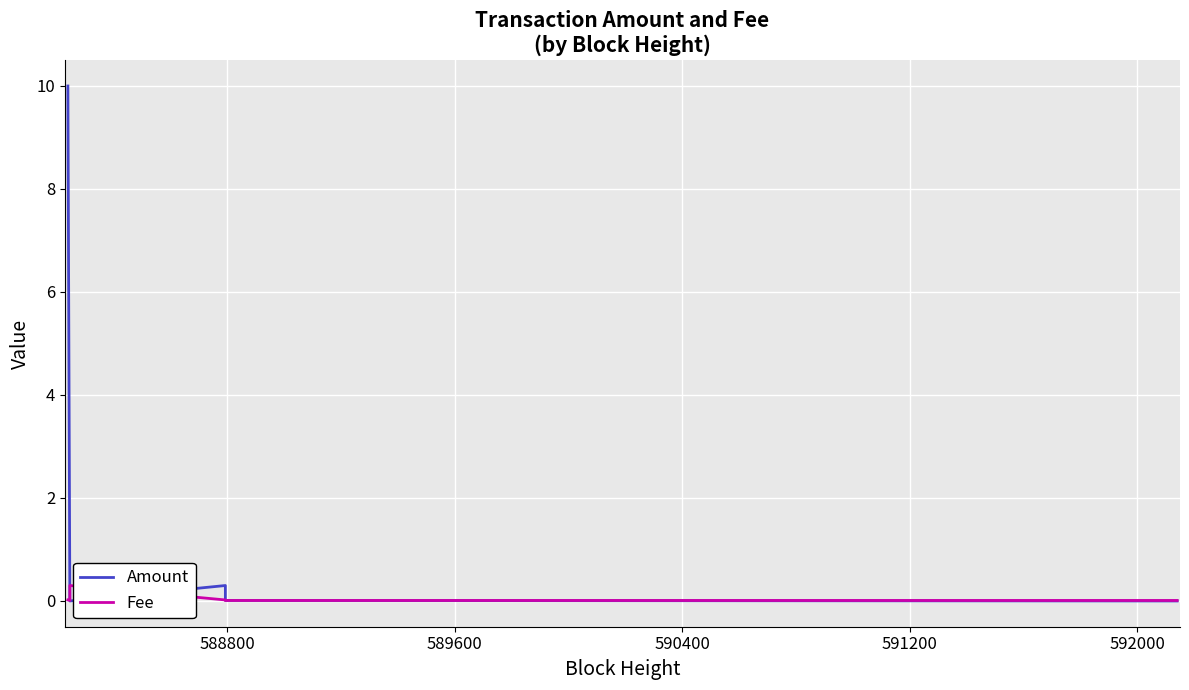

What is the greatest value displayed?

10.0